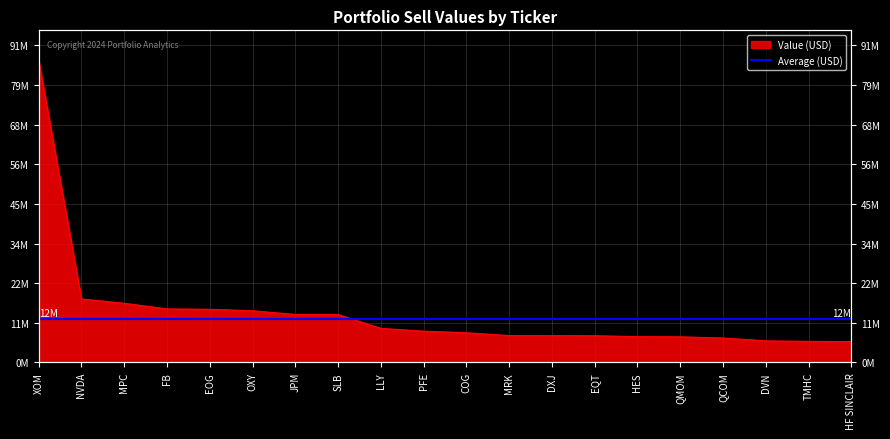

Which has a higher value, QMOM or JPM?

JPM